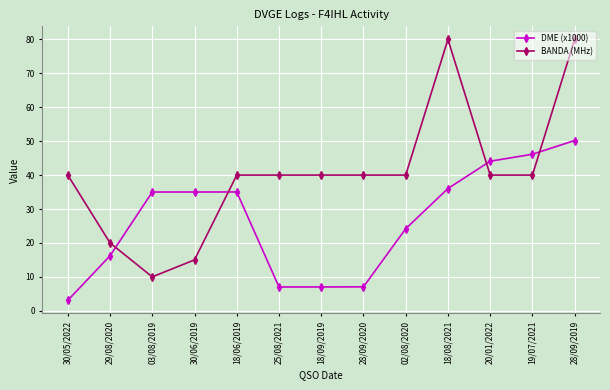

What is the difference between the second highest and second lowest values in the BANDA (MHz) series?

65.0